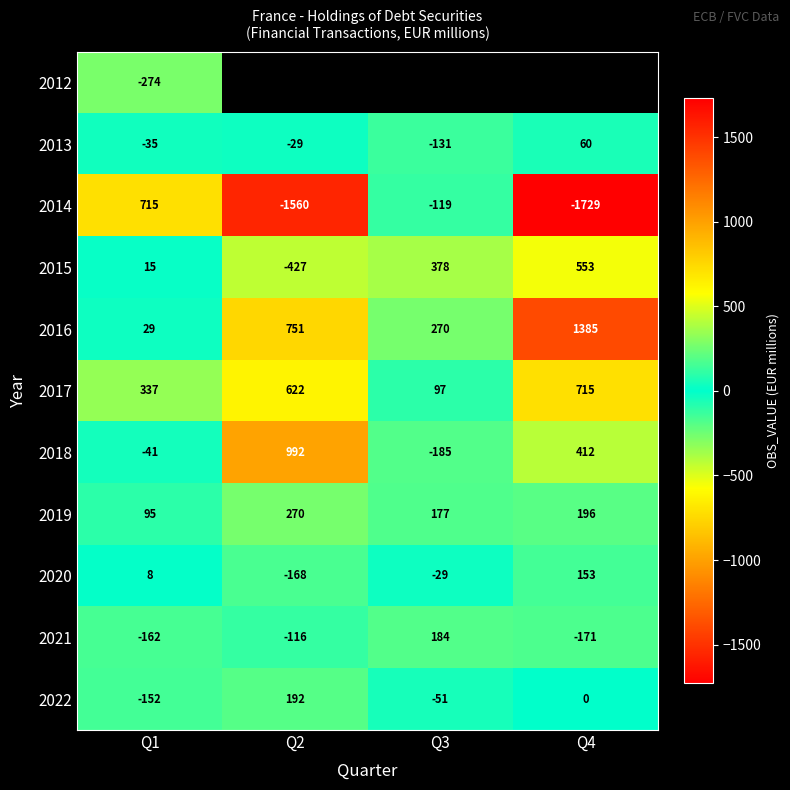

How many negative values does the 2022 series have?

2